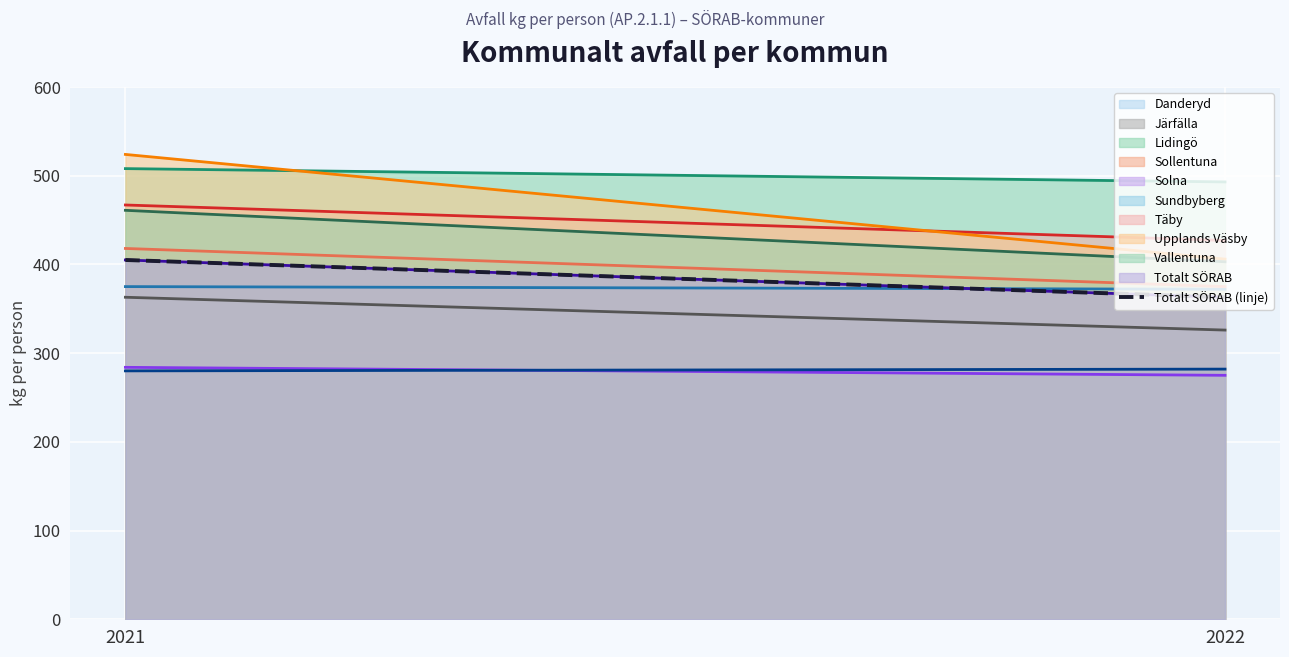

Is it true that the value at 2022 is 363?

True